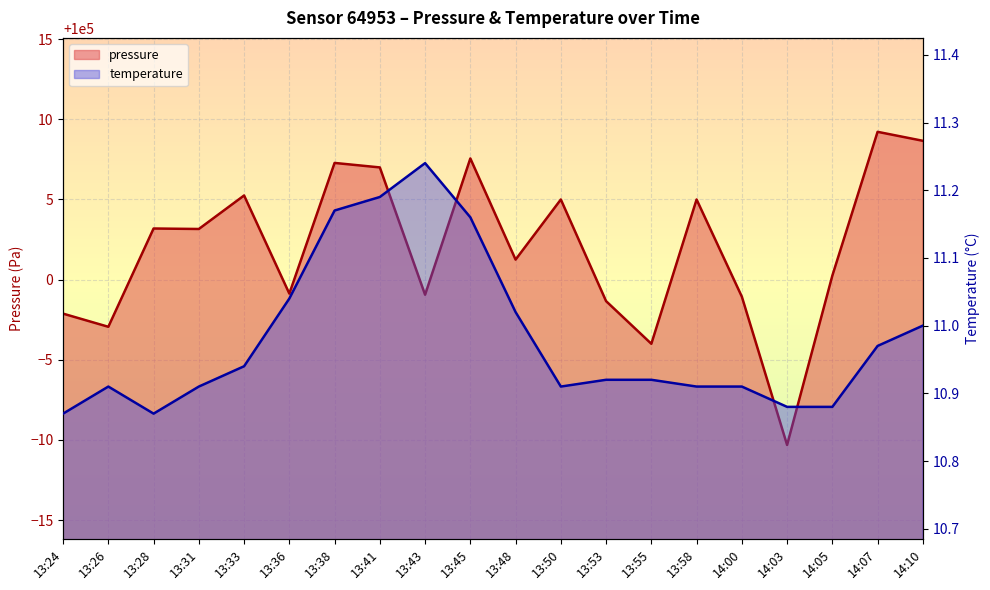

What is the label of the 5th point from the right?

14:00